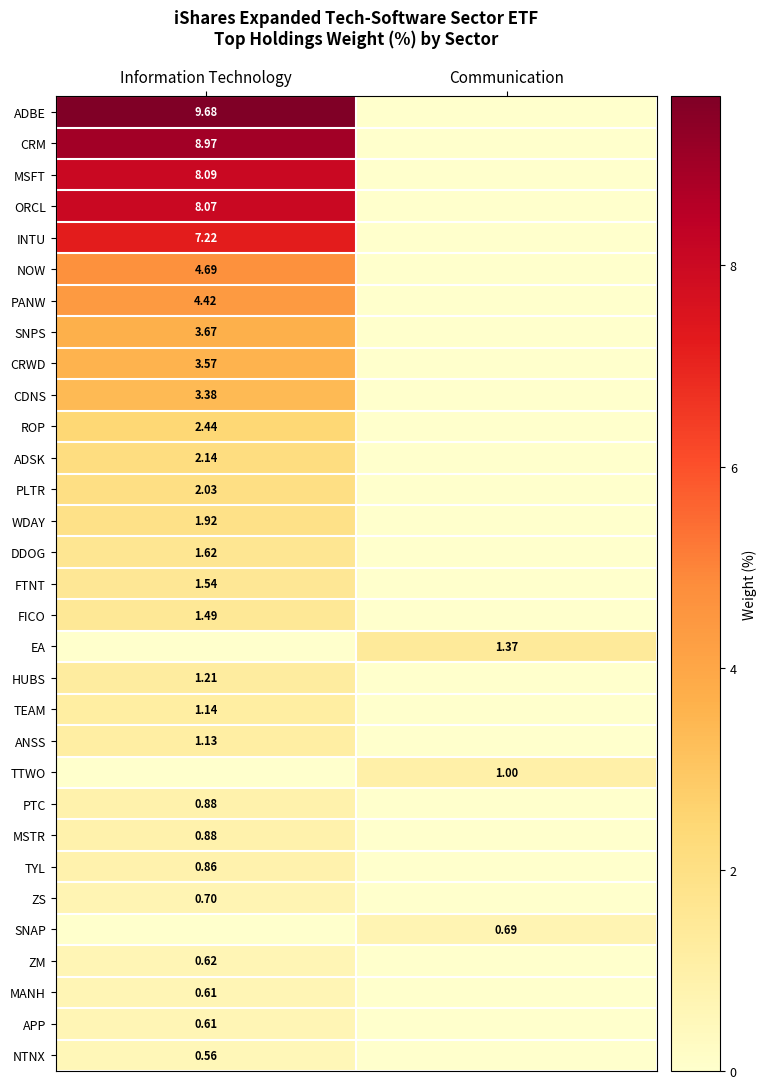

How many positive values does the WDAY series have?

1